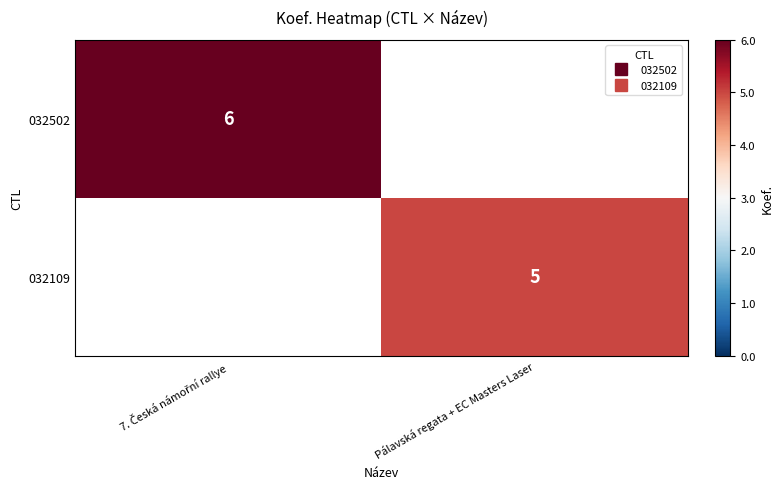

Which series has the largest range (max minus min)?

032502